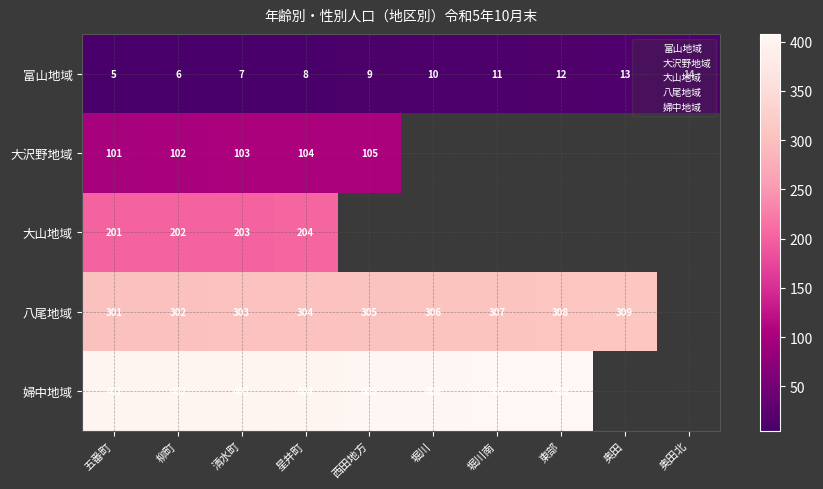

True or false: 八尾地域 has a value of 301 at 五番町.

True